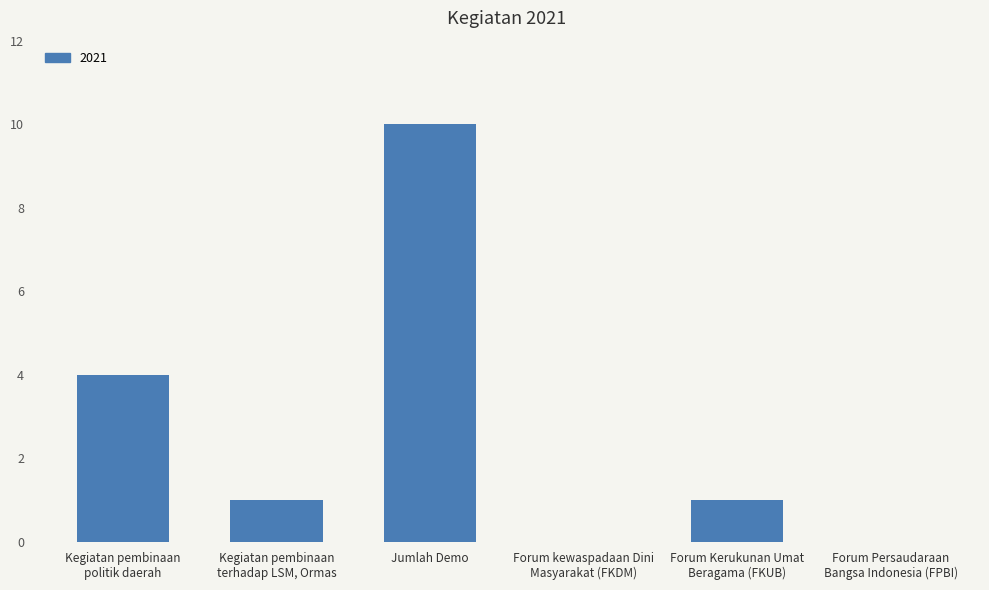

What is the average value?

3